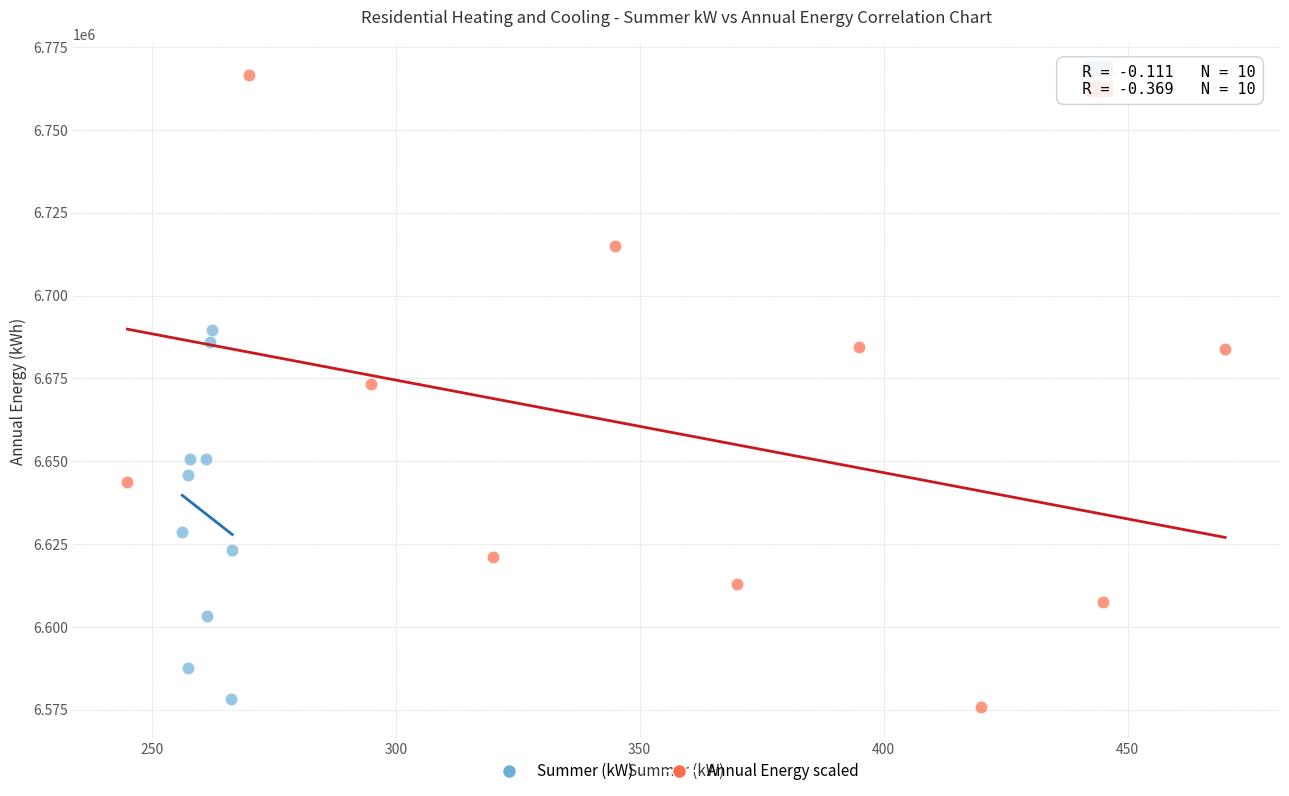

Which series reaches the maximum Y coordinate?

Annual Energy scaled